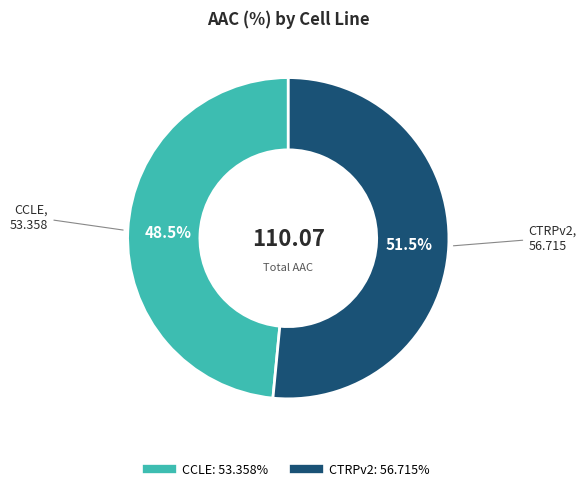

Approximately how many times larger is the value at CCLE compared to CTRPv2?

0.9